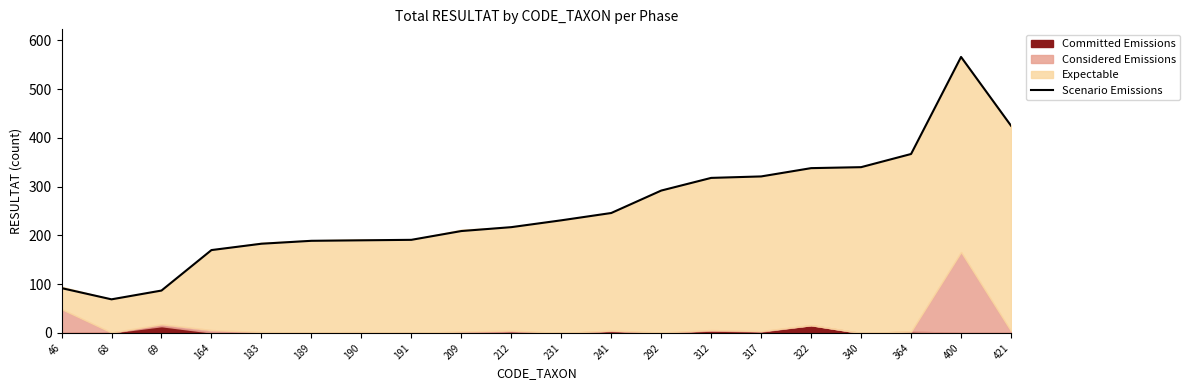

Rank the categories by value from highest to lowest.

400, 421, 364, 340, 322, 317, 312, 292, 241, 231, 212, 209, 191, 190, 189, 183, 164, 46, 69, 68